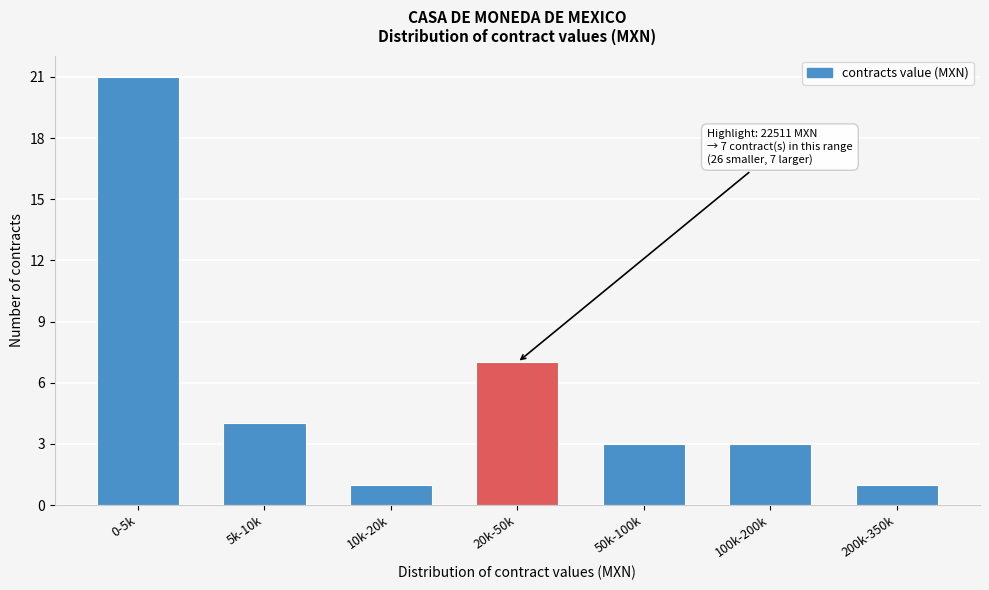

Reading right to left, what are all the values shown in this chart?

1	3	3	7	1	4	21